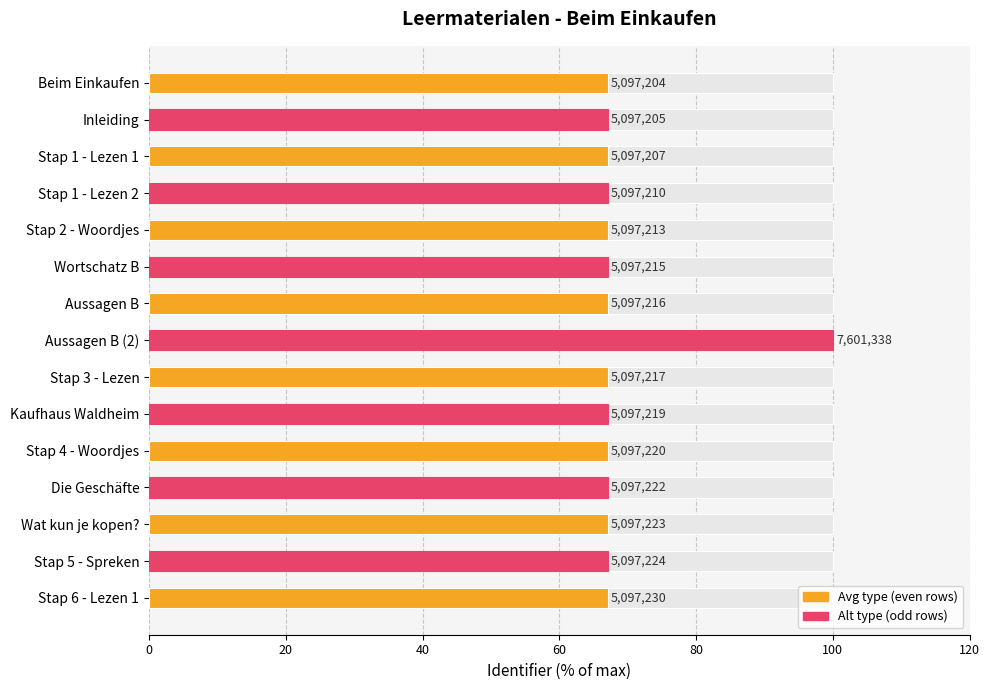

True or false: the data shows 37.5 at Inleiding.

False